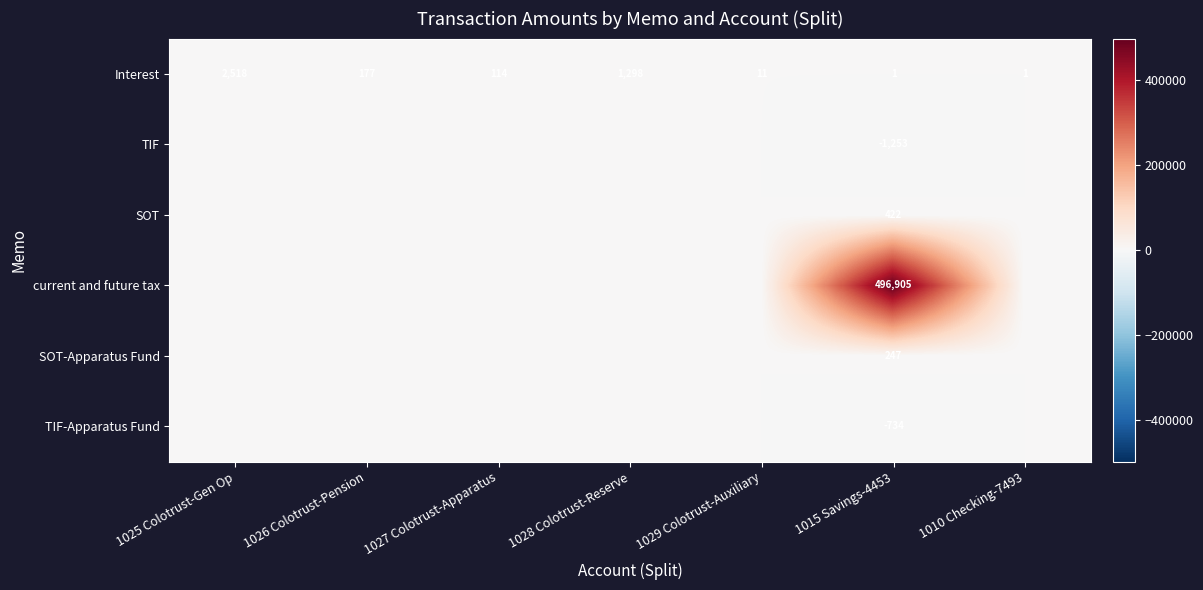

What is the difference between the highest and lowest values at 1015 Savings-4453?

498158